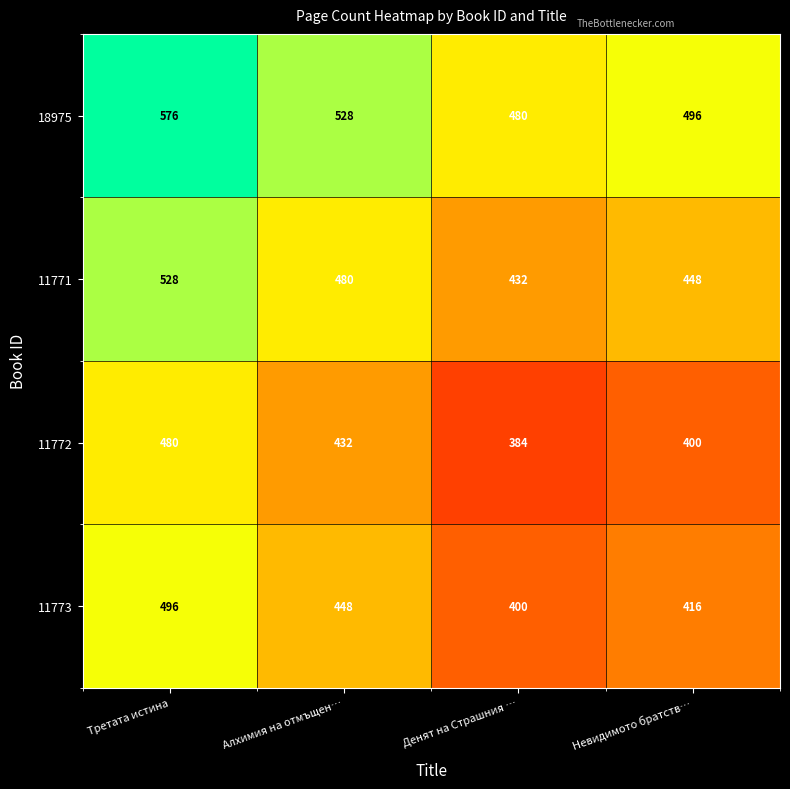

At how many categories does at least one series exceed 549?

1